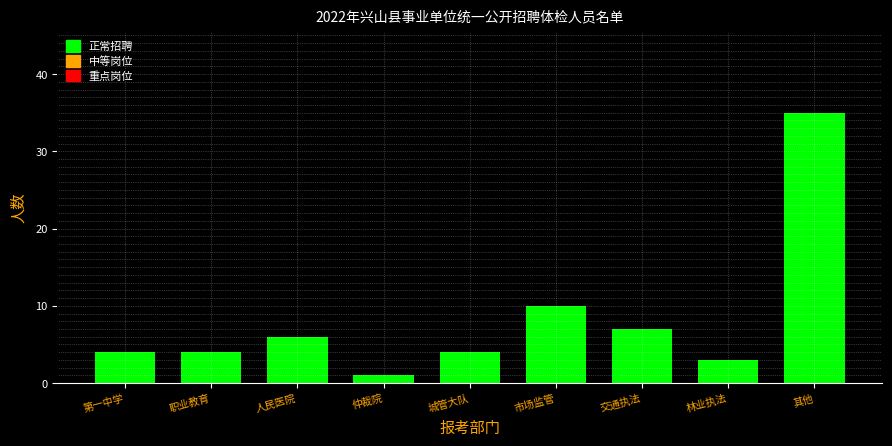

Reading left to right, what are all the values shown in this chart?

第一中学=4	职业教育=4	人民医院=6	仲裁院=1	城管大队=4	市场监管=10	交通执法=7	林业执法=3	其他=35